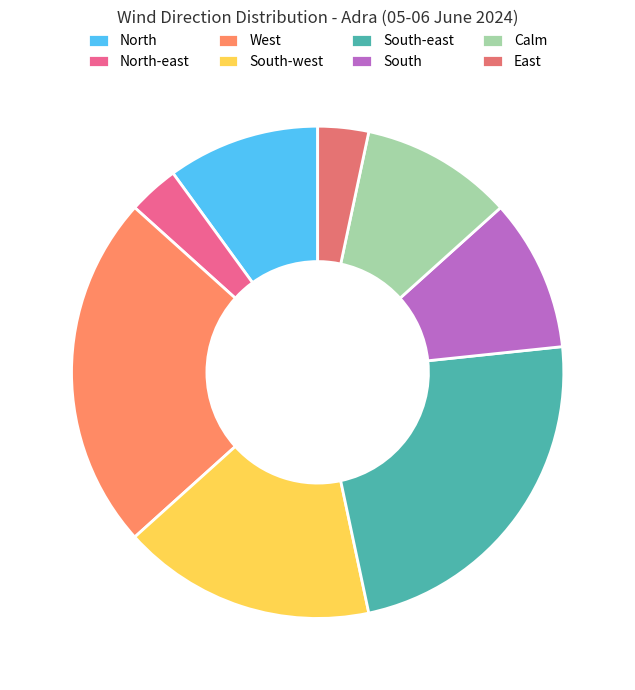

Do South and South-east together represent more than half of the pie?

No